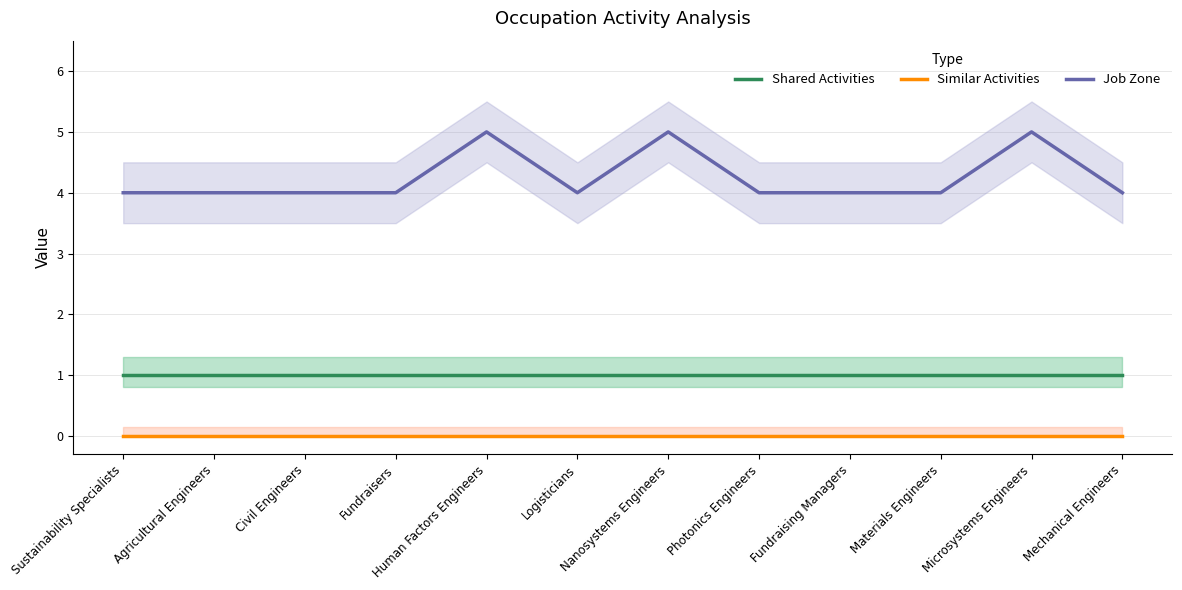

What is the lowest value of the Shared Activities series?

1